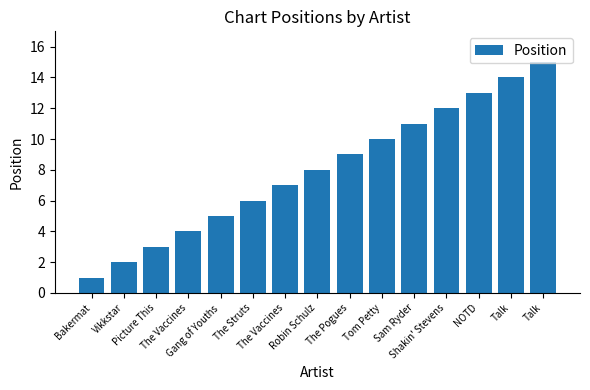

Does the chart contain any negative values?

No